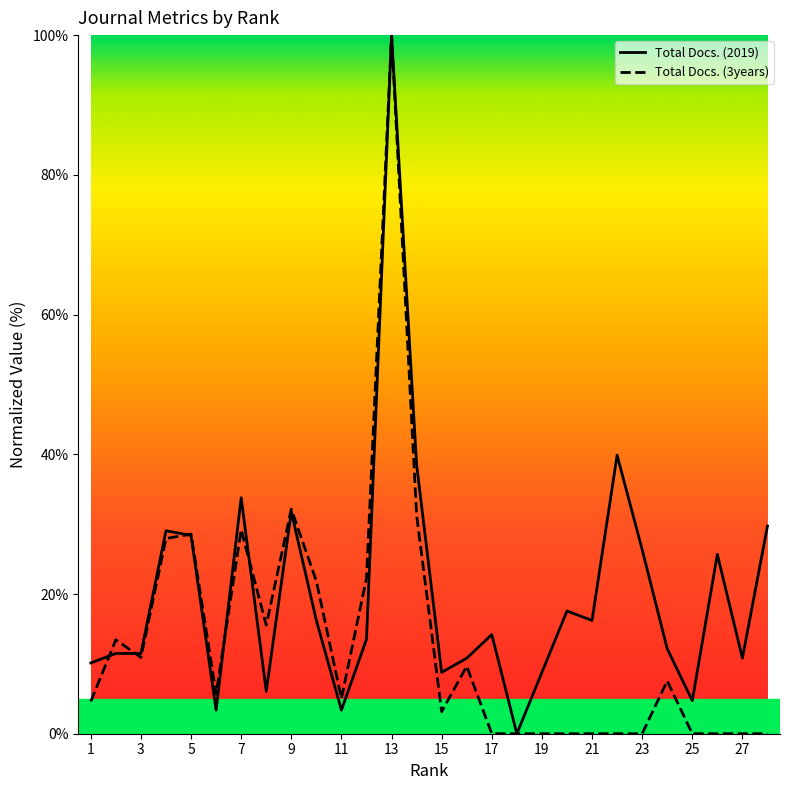

What is the sum of all Total Docs. (3years) values?

368.9